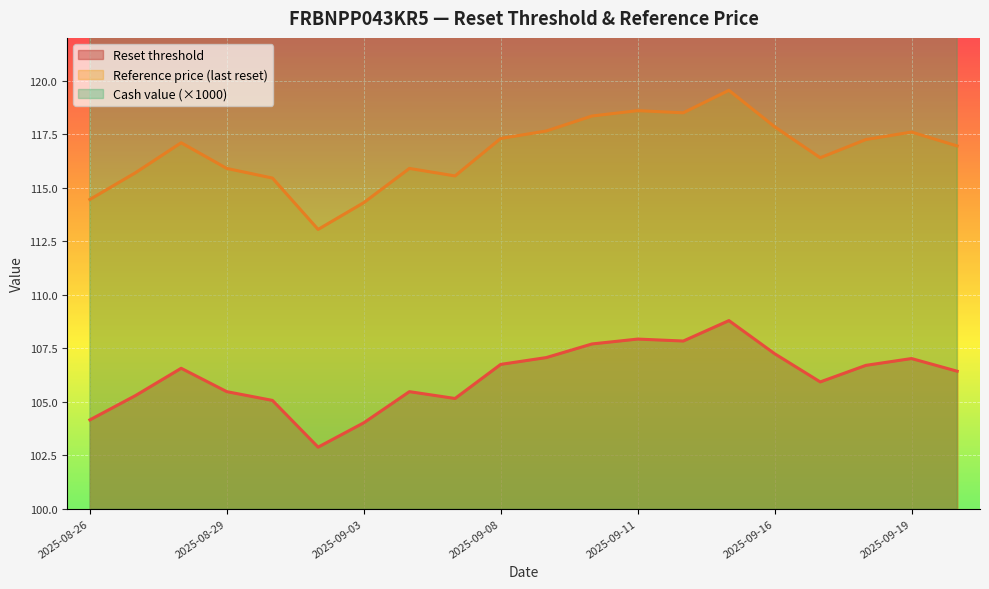

Which category has the lowest value across all series?

2025-09-02